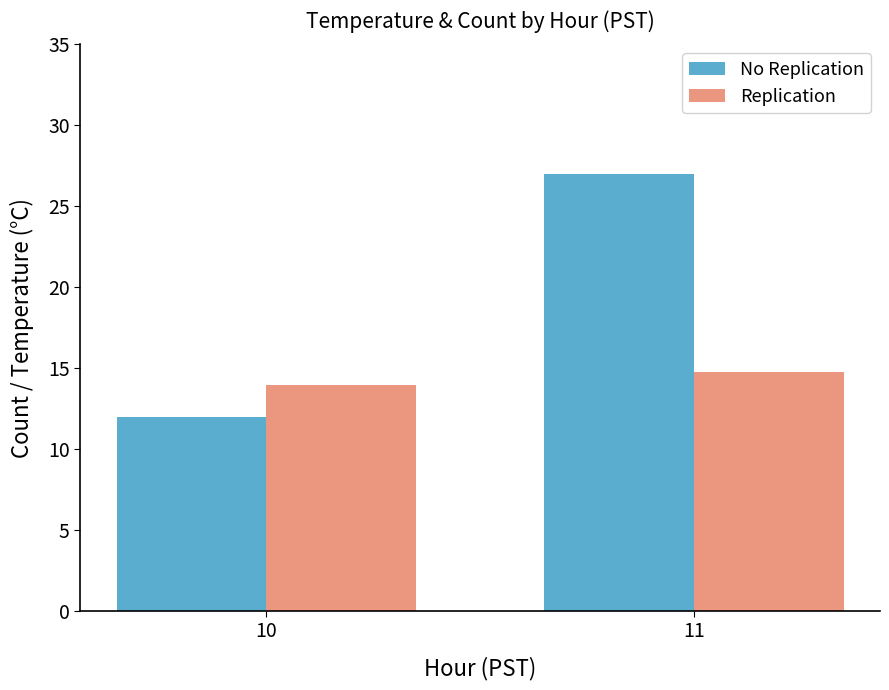

What is the spread (max minus min) of values at 10?

2.0